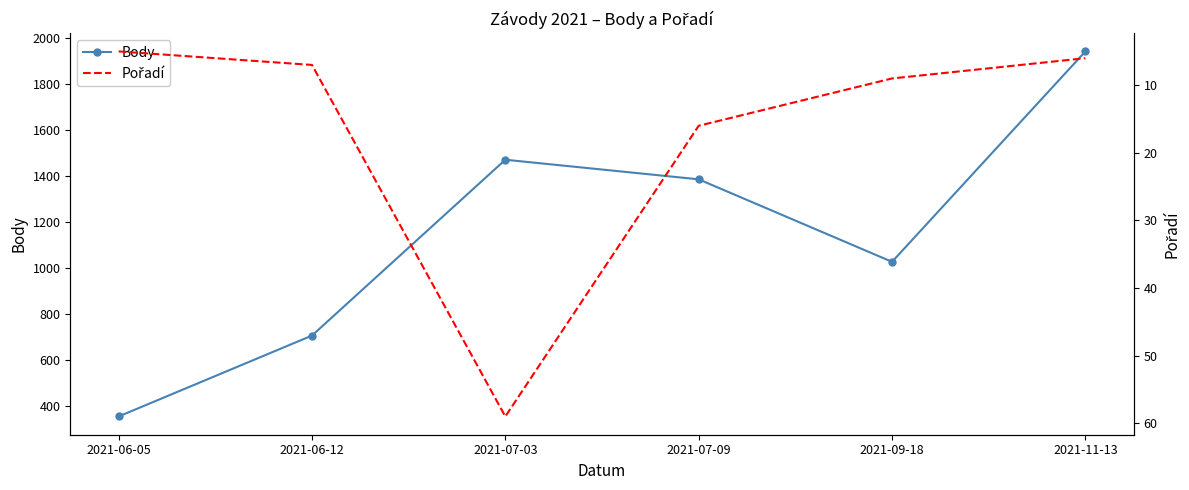

List the series in order of their overall mean, lowest first.

Pořadí, Body